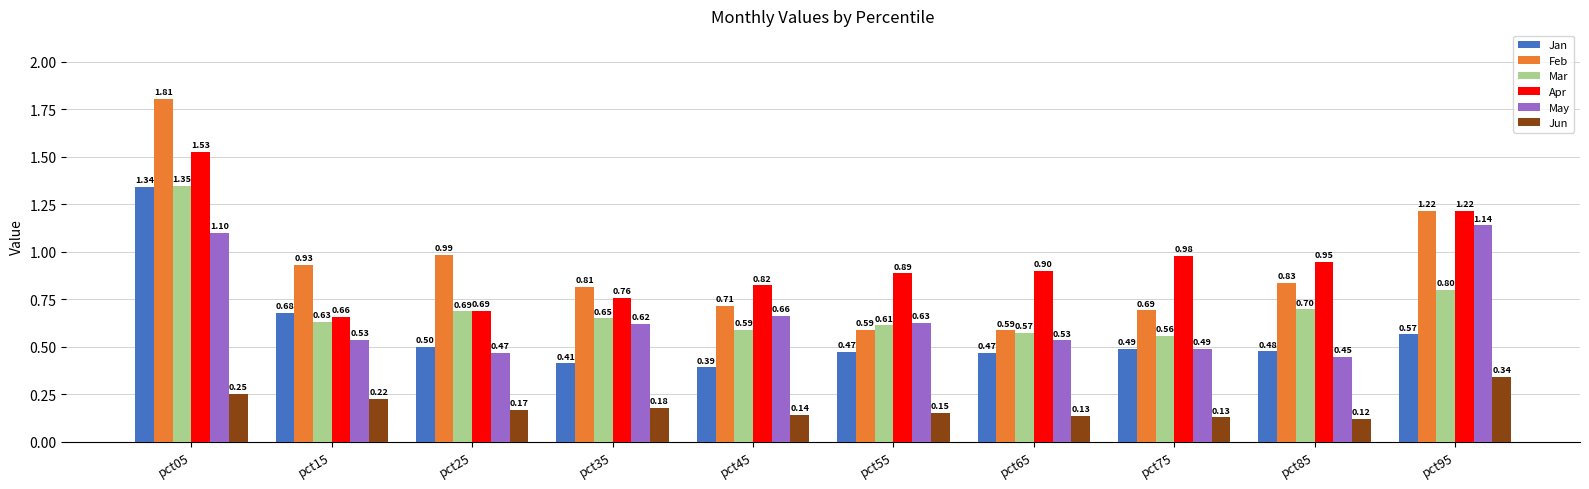

What is the difference between the second highest and minimum values in the May series?

0.7